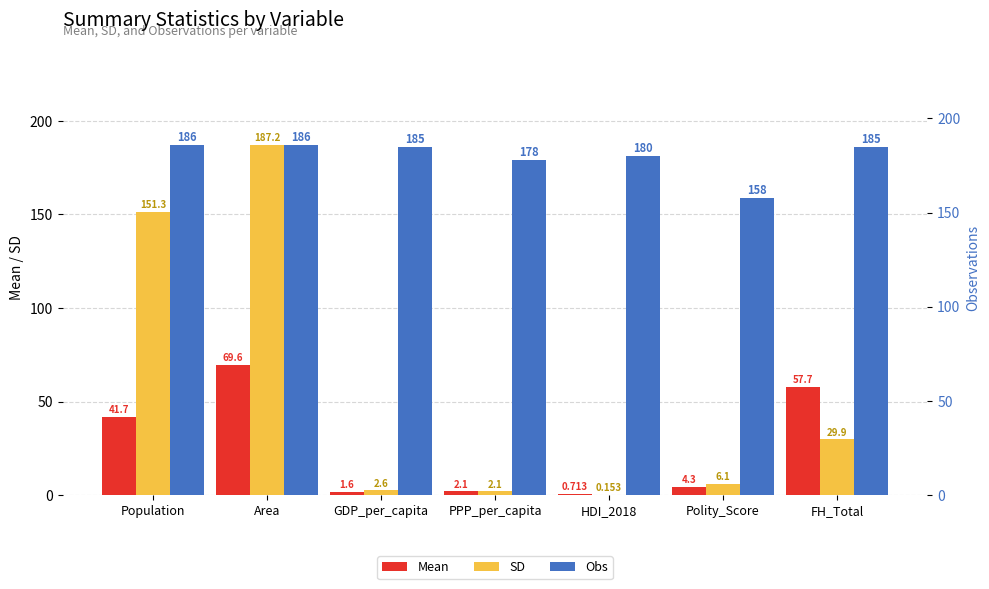

At which category is the sum across all series the highest?

Area